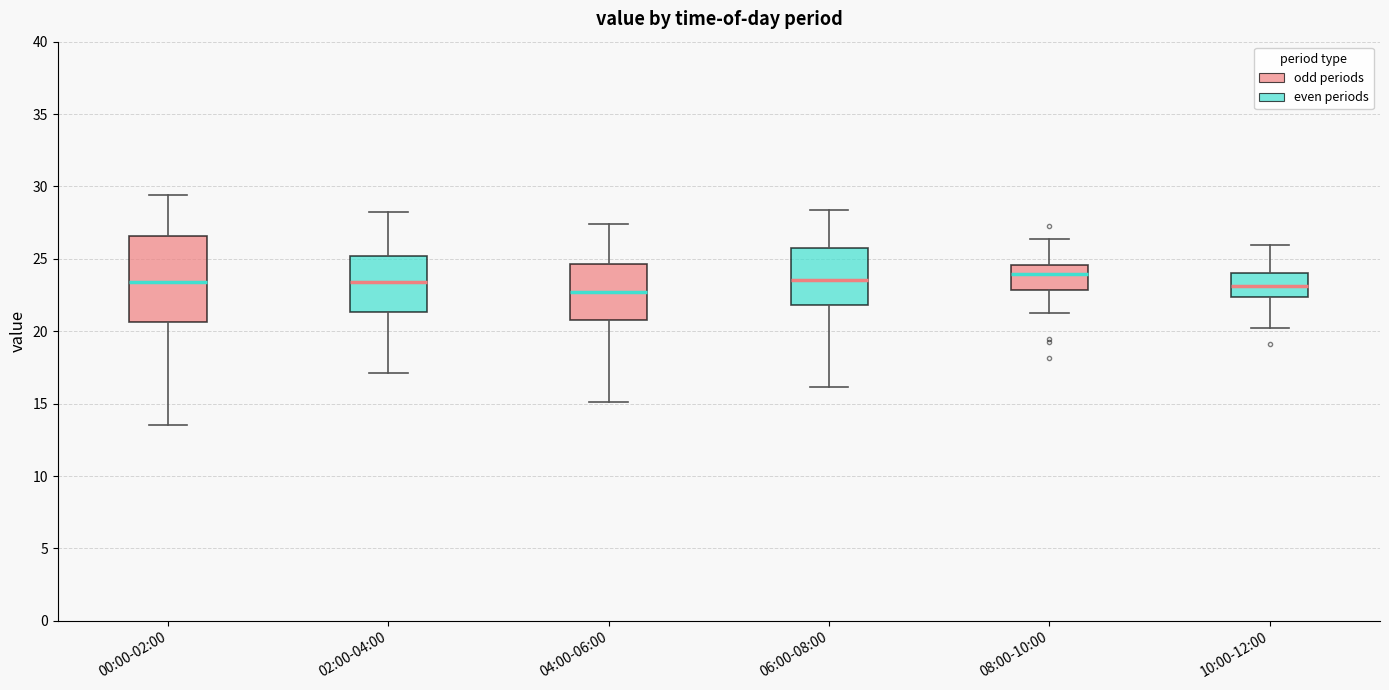

Reading left to right, read every box against the y-axis: the position of its median line, the range the box covers, and the ends of its whiskers. The values are not printed on the chart, so give them approximately, as read against the axis.

00:00-02:00: median 23.5, box 20.5 to 26.5, whiskers 13.5 to 29.5
02:00-04:00: median 23.5, box 21.5 to 25.0, whiskers 17.0 to 28.0
04:00-06:00: median 22.5, box 21.0 to 24.5, whiskers 15.0 to 27.5
06:00-08:00: median 23.5, box 22.0 to 25.5, whiskers 16.0 to 28.5
08:00-10:00: median 24.0, box 23.0 to 24.5, whiskers 21.0 to 26.5
10:00-12:00: median 23.0, box 22.5 to 24.0, whiskers 20.0 to 26.0